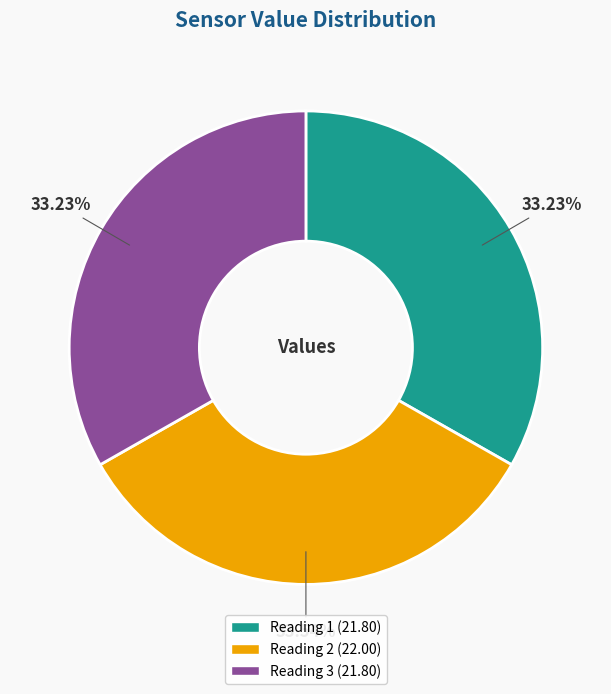

Is there any slice that represents more than half of the pie?

No